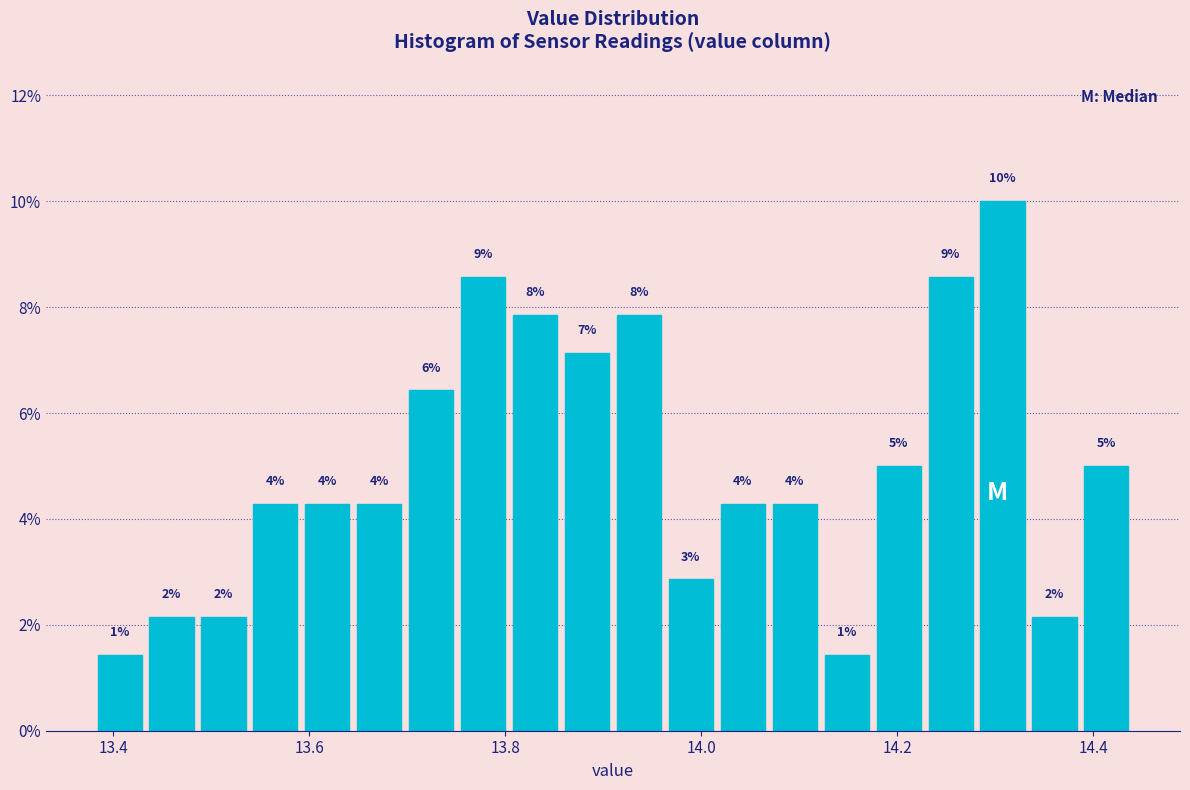

Read against the x-axis, roughly where is the centre of the tallest bar?

14.30